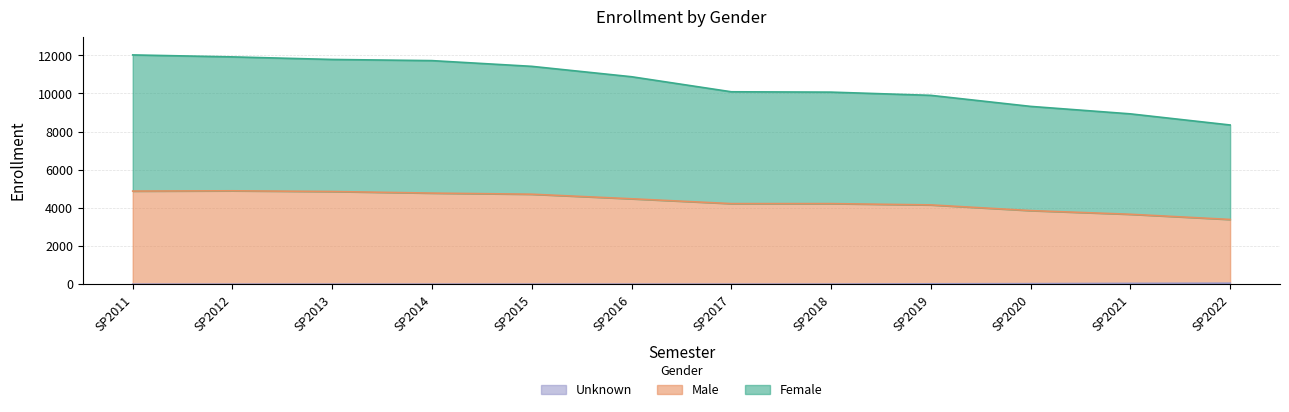

Is it true that Male equals 4882 at SP2011?

True